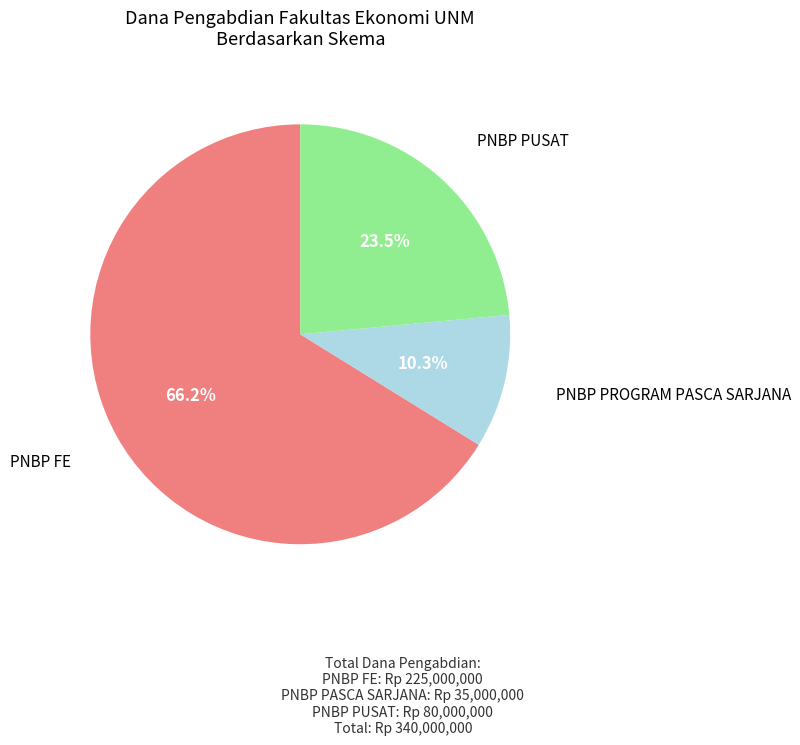

Does any single category account for the majority?

Yes